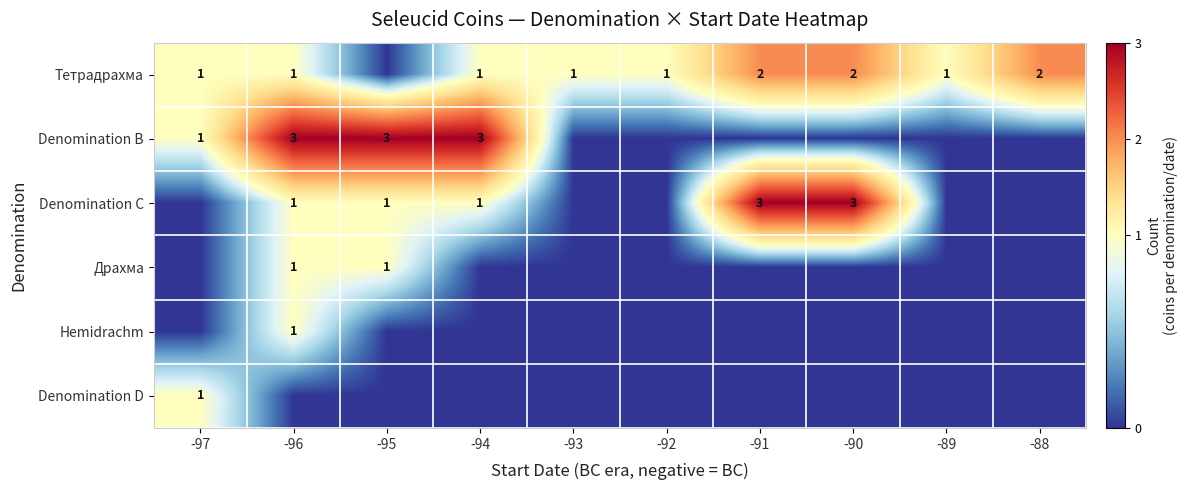

Between -91 and -88, which is larger?

-91